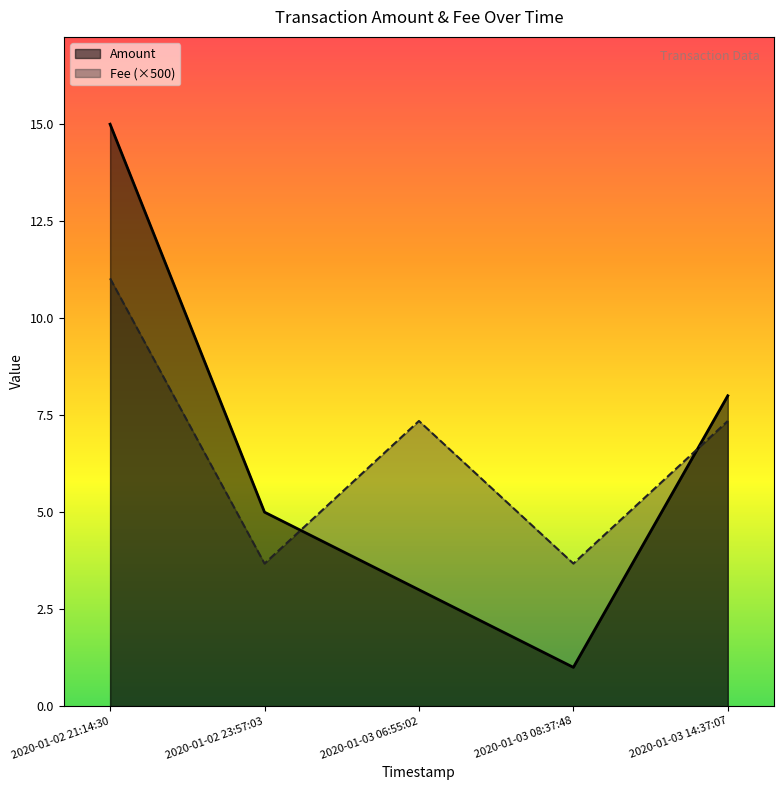

Which series has the largest total across all categories?

Fee (×500)